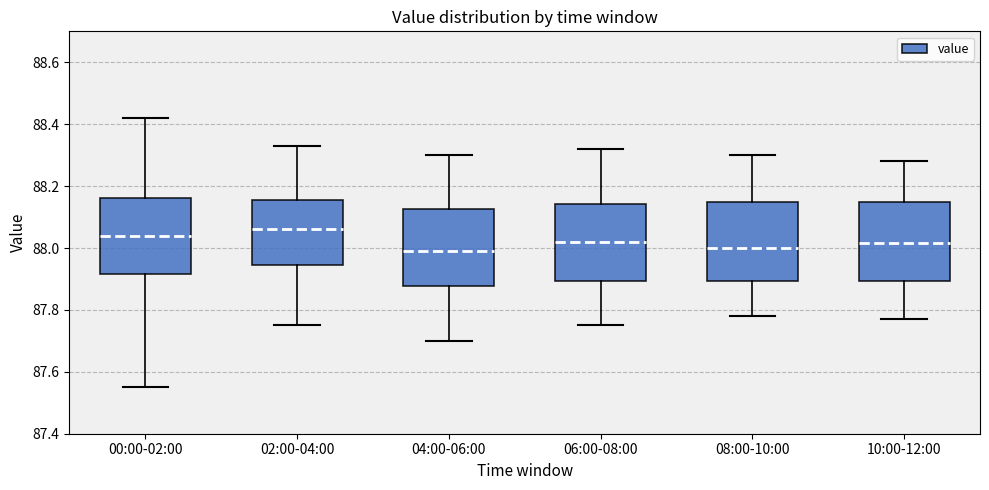

Reading left to right, transcribe this box plot: for each box, give where its median line is, the range the box spans, and where its two whiskers end, as read against the y-axis. The values are not printed on the chart, so give them approximately, as read against the axis.

00:00-02:00: median 88.04, box 87.92 to 88.16, whiskers 87.56 to 88.42
02:00-04:00: median 88.06, box 87.94 to 88.16, whiskers 87.76 to 88.34
04:00-06:00: median 88.00, box 87.88 to 88.12, whiskers 87.70 to 88.30
06:00-08:00: median 88.02, box 87.90 to 88.14, whiskers 87.76 to 88.32
08:00-10:00: median 88.00, box 87.90 to 88.16, whiskers 87.78 to 88.30
10:00-12:00: median 88.02, box 87.90 to 88.16, whiskers 87.78 to 88.28